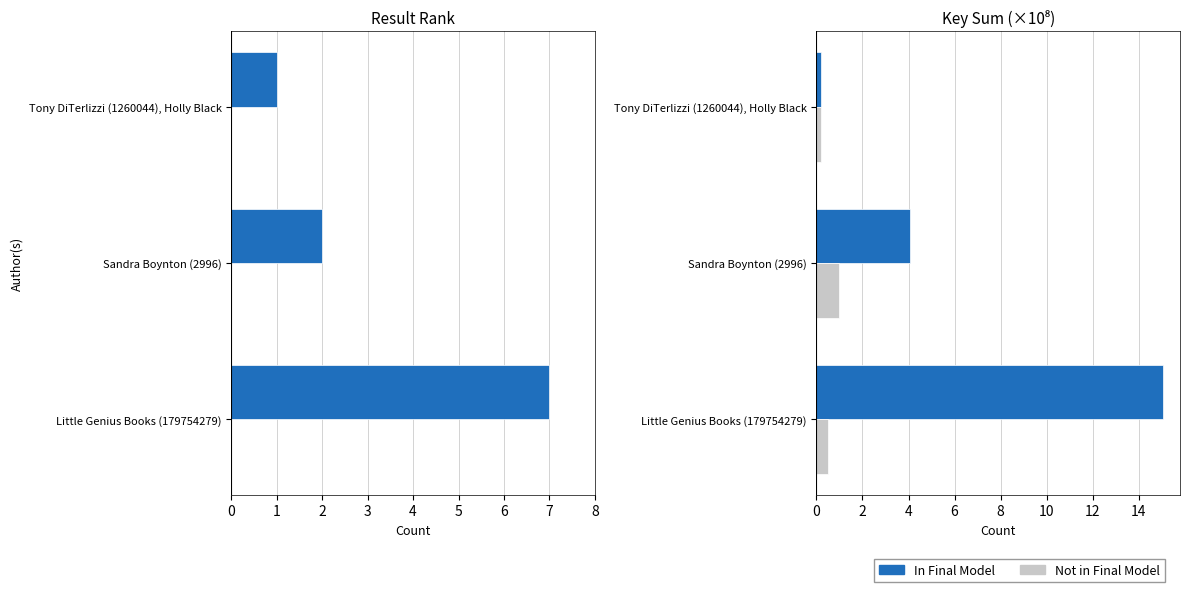

How many bars are there in each group?

2